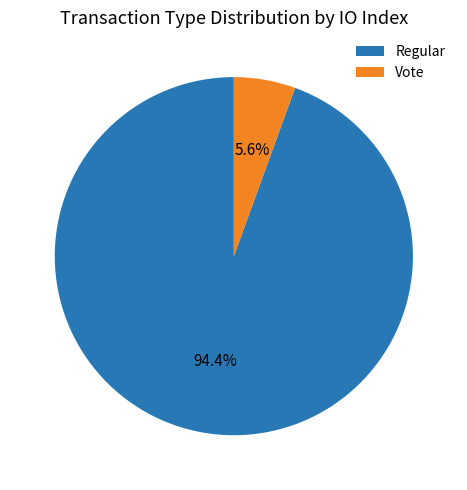

Rank the categories by value from highest to lowest.

Regular, Vote